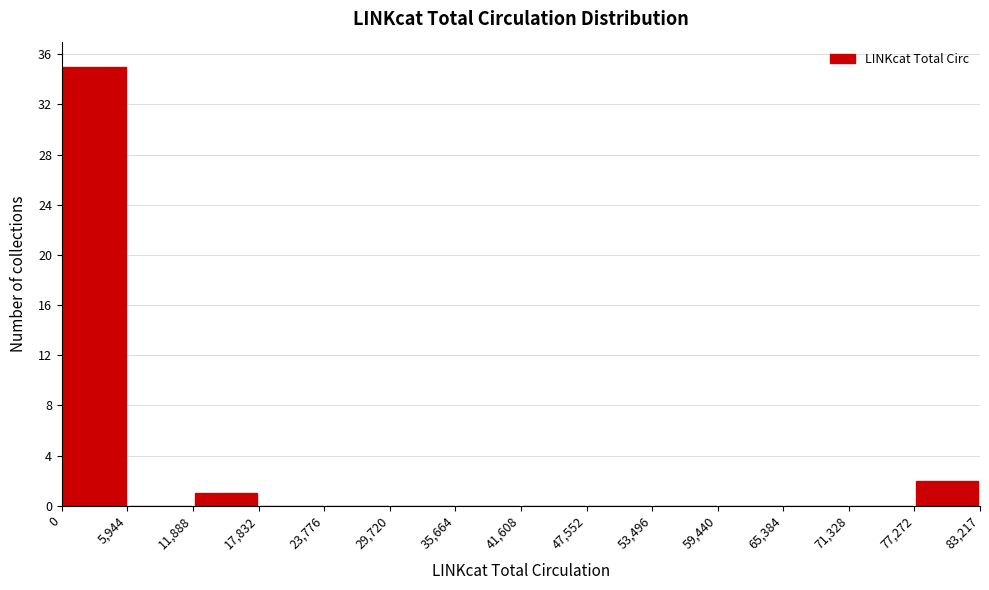

Reading left to right, list every bar in this chart as the range it spans on the x-axis followed by its height. The values are not printed on the chart, so give them approximately, as read against the axis.

0 to 5,944: 35
5,944 to 11,888: 0
11,888 to 17,832: 1
17,832 to 23,776: 0
23,776 to 29,720: 0
29,720 to 35,664: 0
35,664 to 41,608: 0
41,608 to 47,552: 0
47,552 to 53,496: 0
53,496 to 59,440: 0
59,440 to 65,384: 0
65,384 to 71,328: 0
71,328 to 77,272: 0
77,272 to 83,217: 2